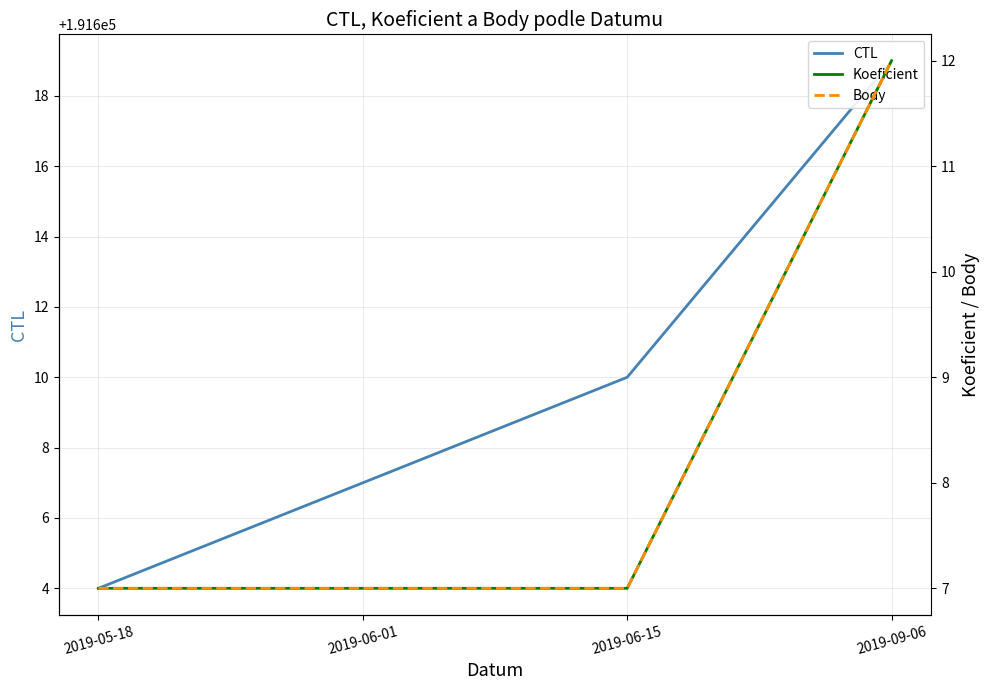

The value of CTL at 2019-09-06 is 286408. True or false?

False